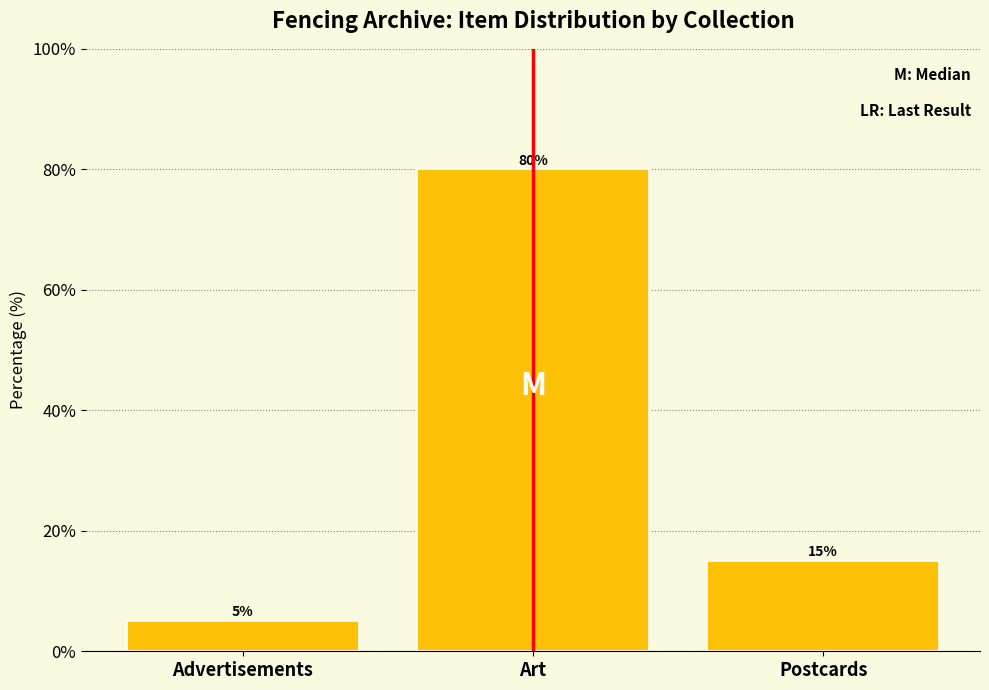

Reading right to left, list all the values displayed in this chart.

Postcards=15	Art=80	Advertisements=5